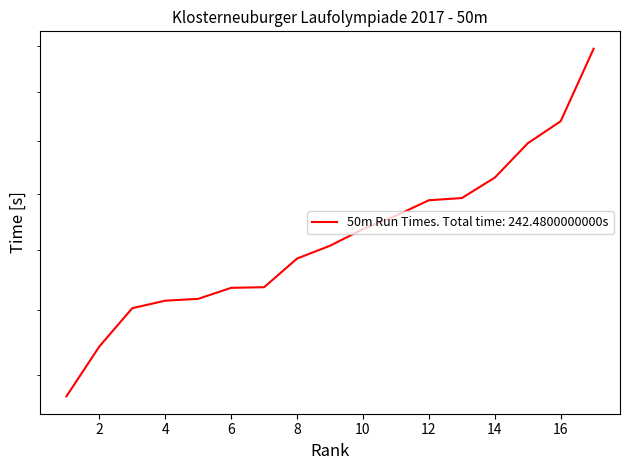

List the labels in order of value, largest first.

17, 16, 15, 14, 13, 12, 11, 10, 9, 8, 7, 6, 5, 4, 3, 2, 1